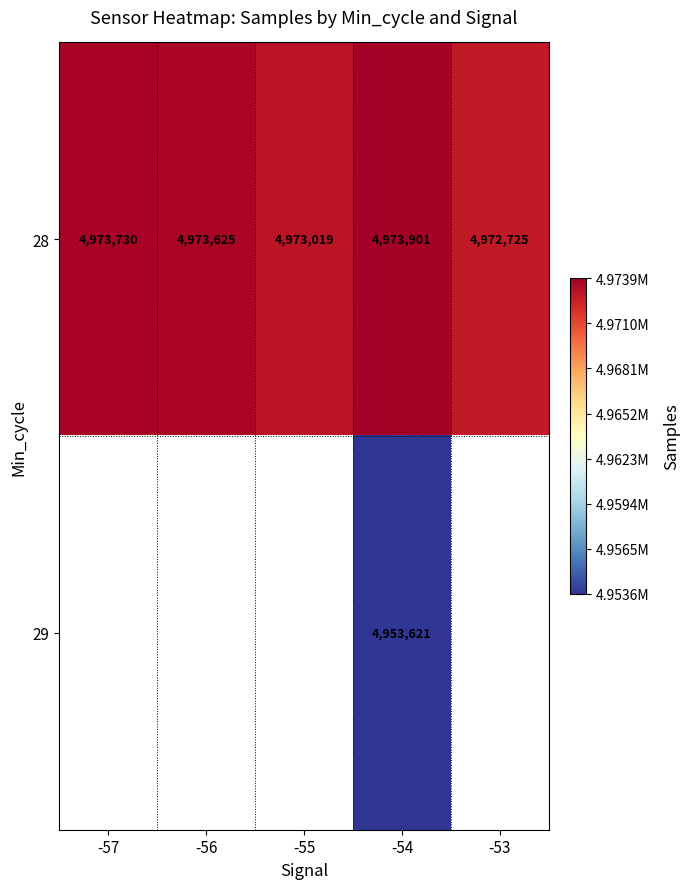

How many data points in 28 are less than 4973625?

2